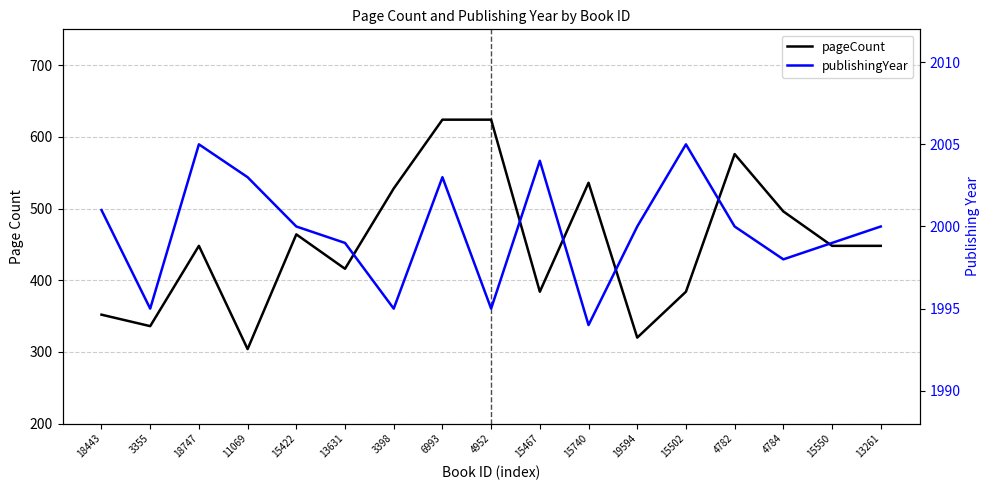

What is the difference between the highest and lowest values at 6993?

1379